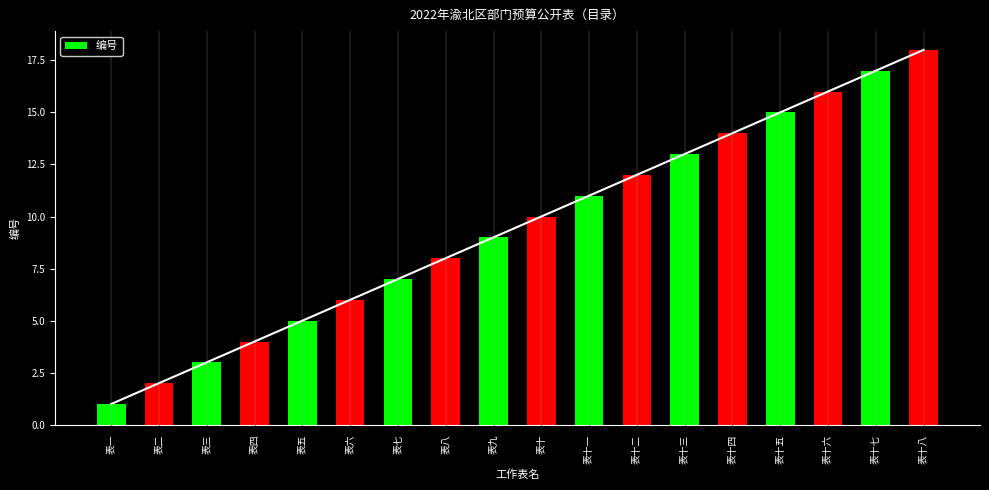

Rank the categories by value from lowest to highest.

表一, 表二, 表三, 表四, 表五, 表六, 表七, 表八, 表九, 表十, 表十一, 表十二, 表十三, 表十四, 表十五, 表十六, 表十七, 表十八